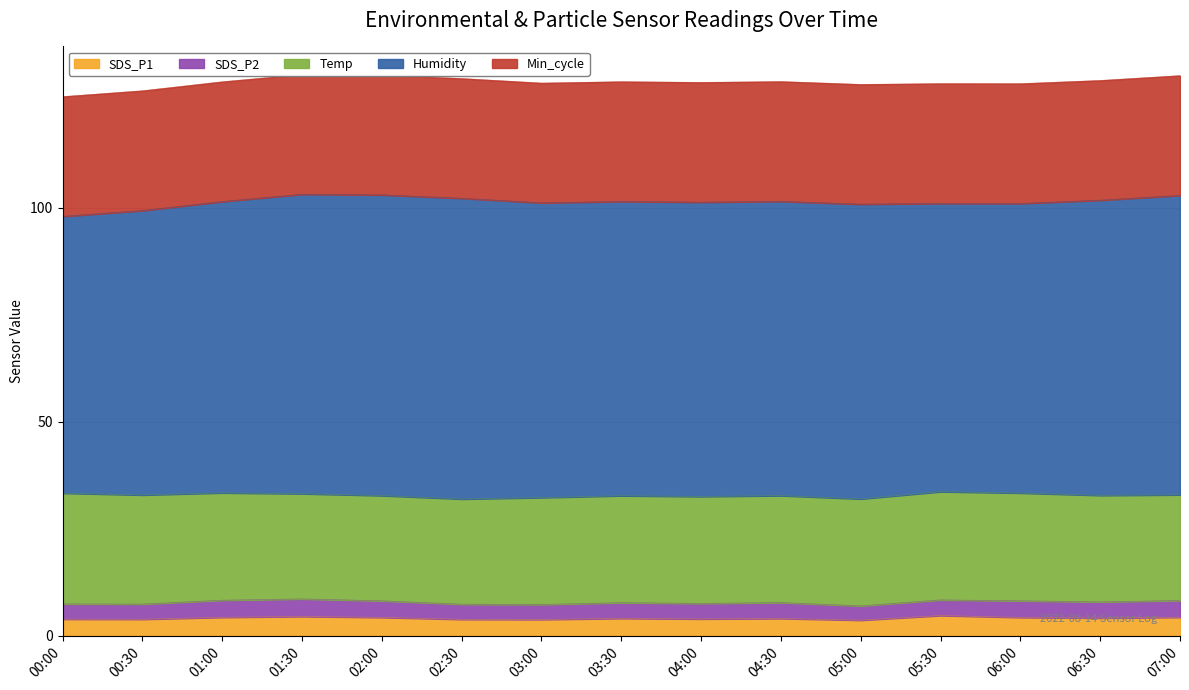

Does the chart have visible grid lines?

Yes